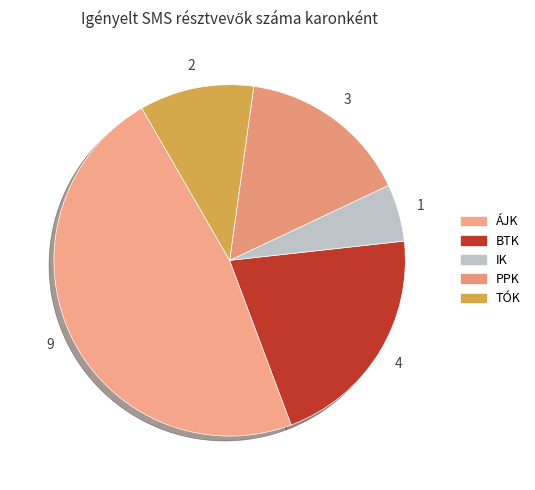

What is the change in value from ÁJK to BTK?

-5